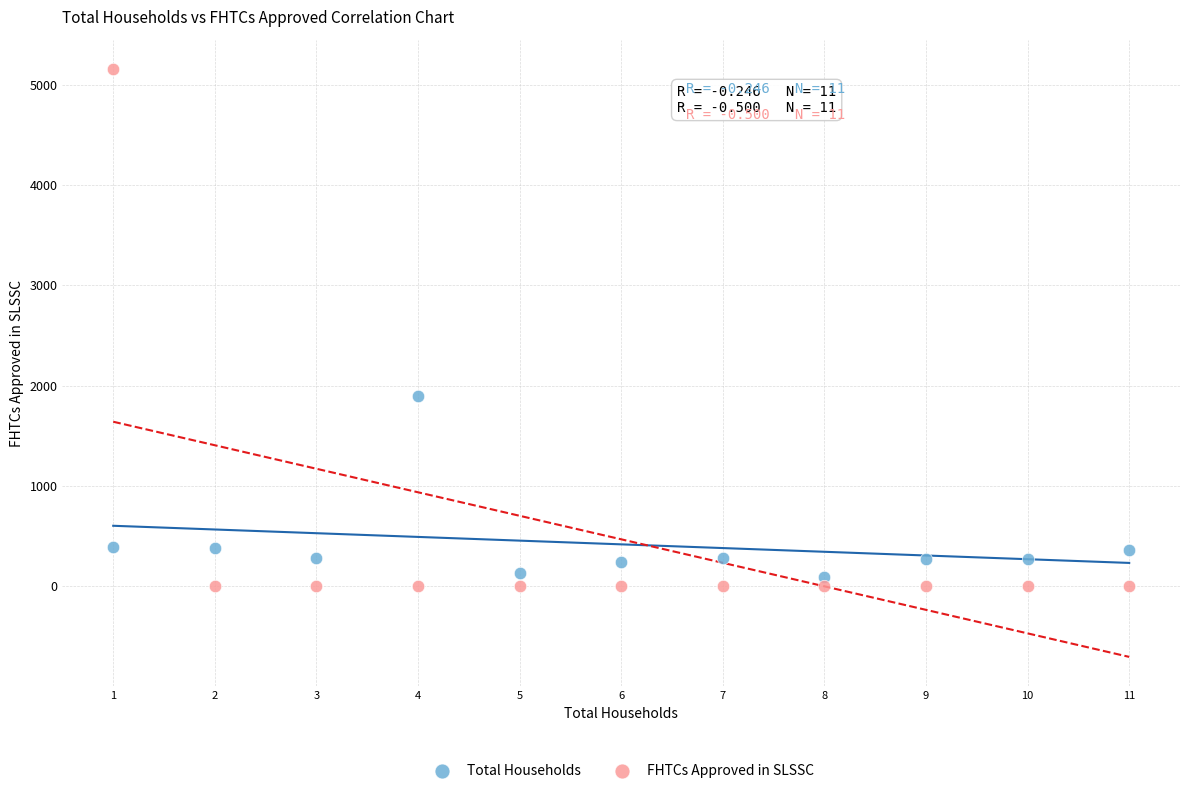

Across all data points, what is the range of Y values (max minus min)?

5157